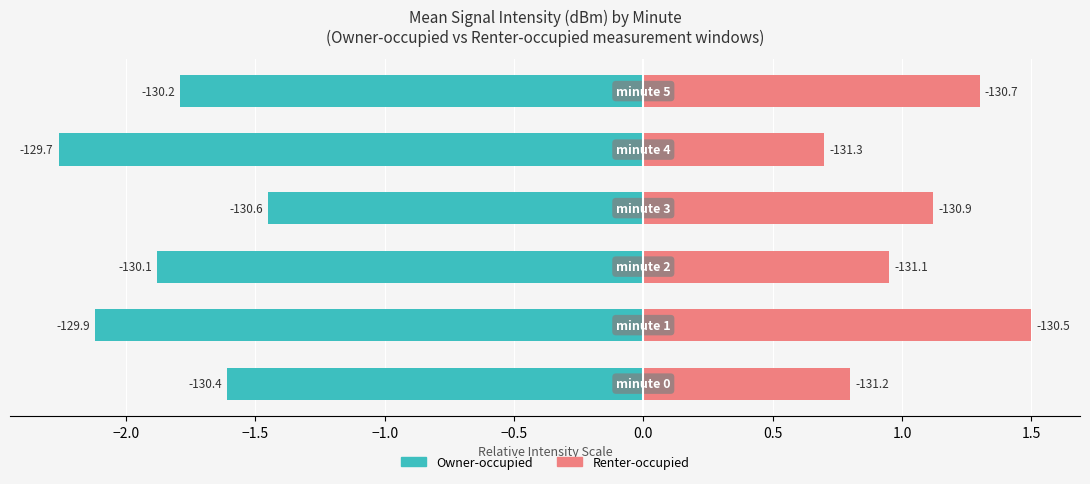

The value of Renter-occupied at −0.5 is 1.2. True or false?

False